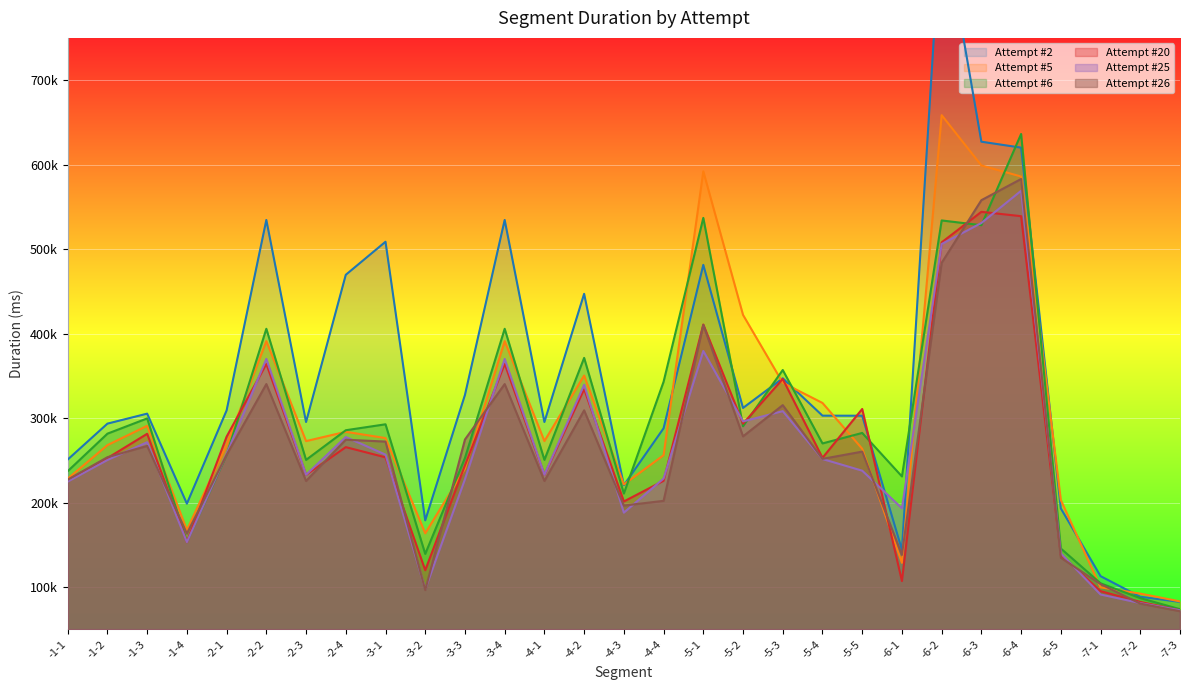

Between -4-1 and -7-3, which series saw the biggest shift?

Attempt #2